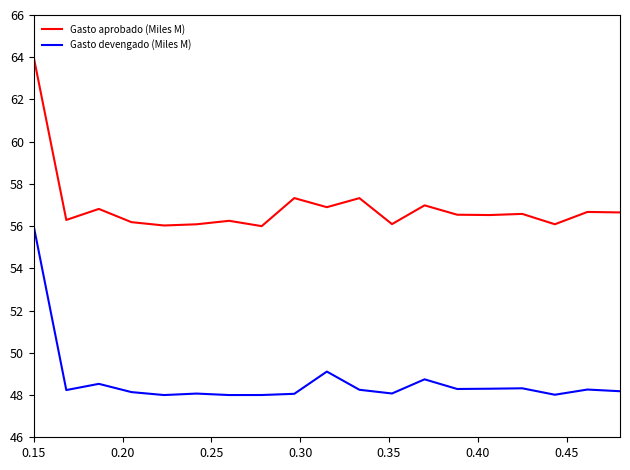

Rank the series by their average value, from highest to lowest.

Gasto aprobado (Miles M), Gasto devengado (Miles M)